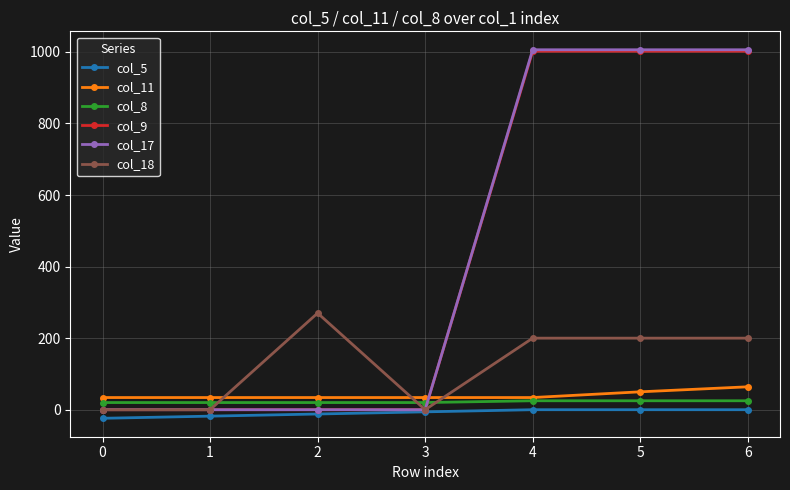

What is the sum of all col_8 values?

155